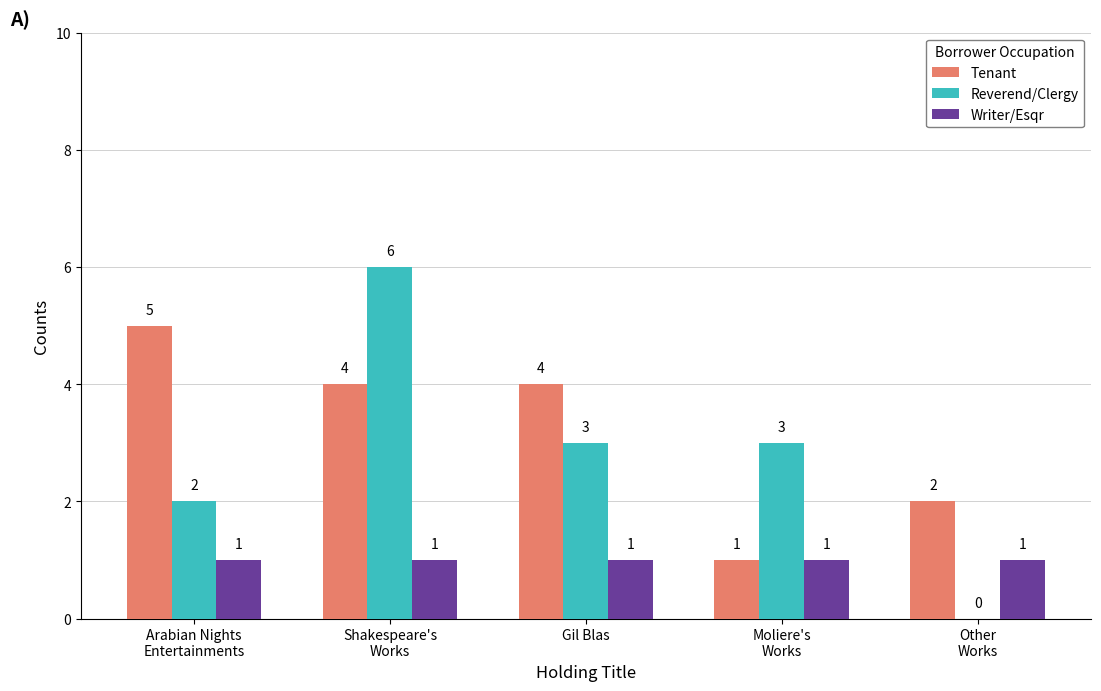

What is the greatest value displayed?

6